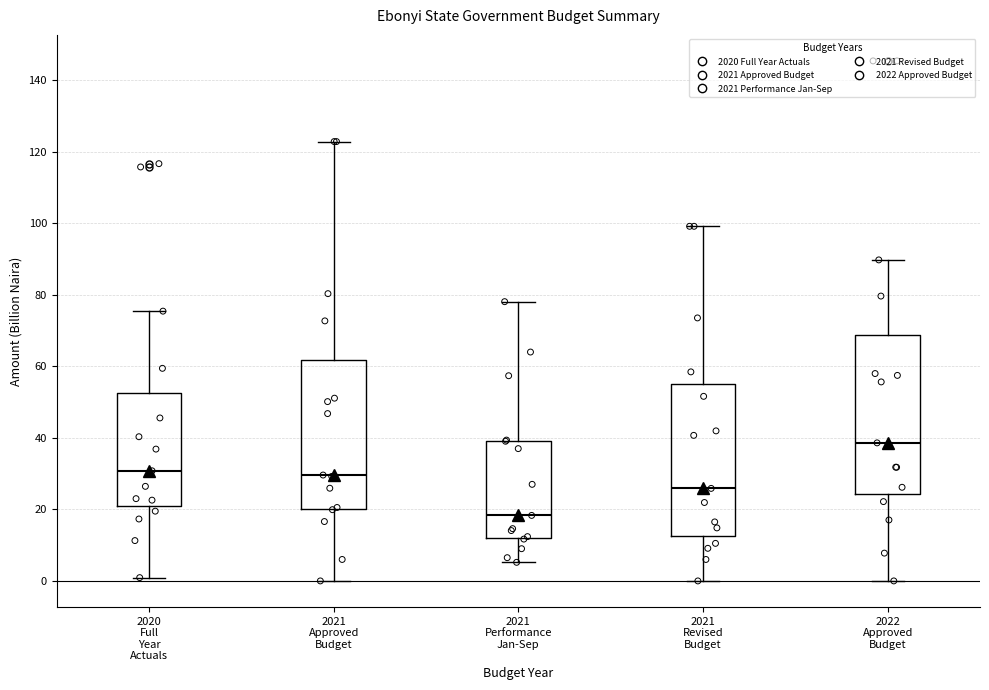

Where does the lower whisker of the box for 2021 Revised Budget end on the y-axis? The values are not printed on the chart, so give them approximately, as read against the axis.

0